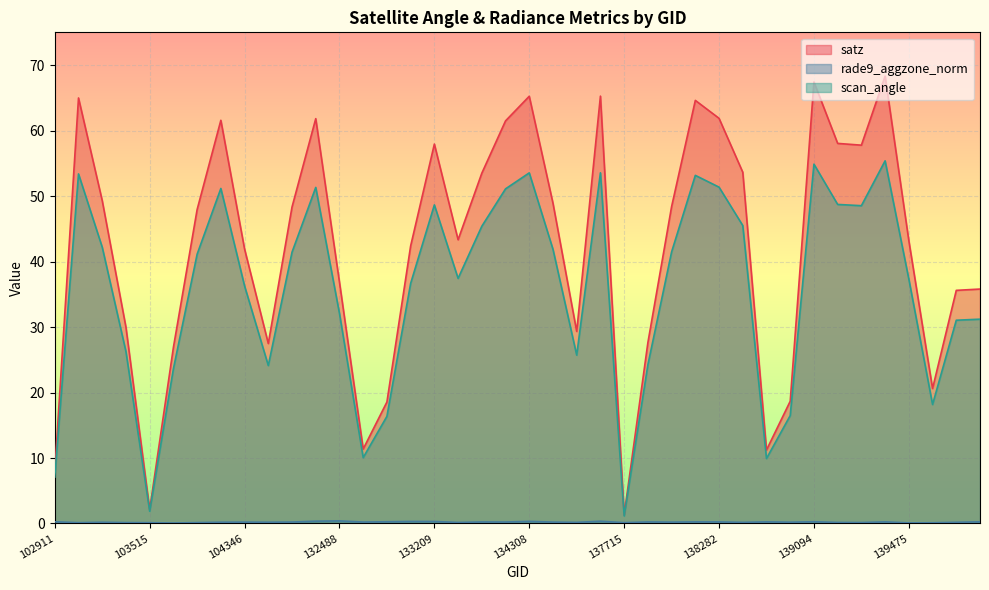

What are all the series names shown in the legend?

satz, rade9_aggzone_norm, scan_angle